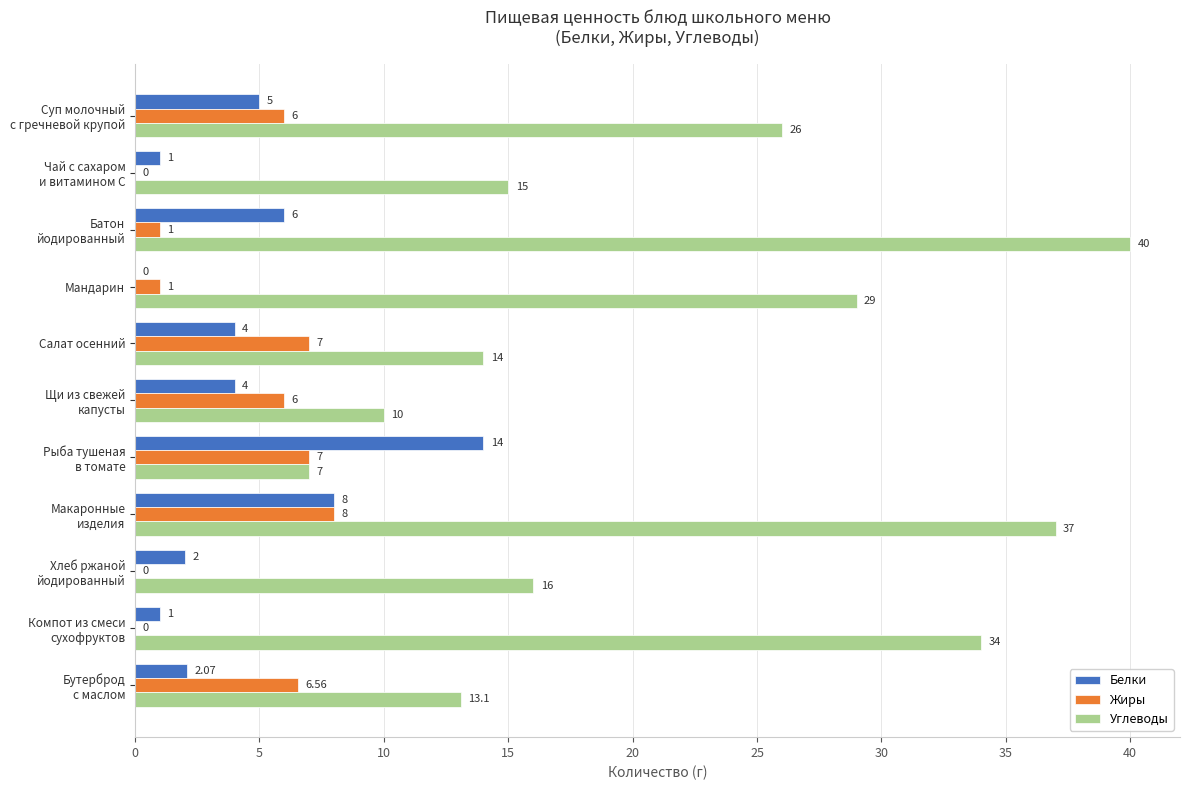

What is the highest value of the Жиры series?

8.0